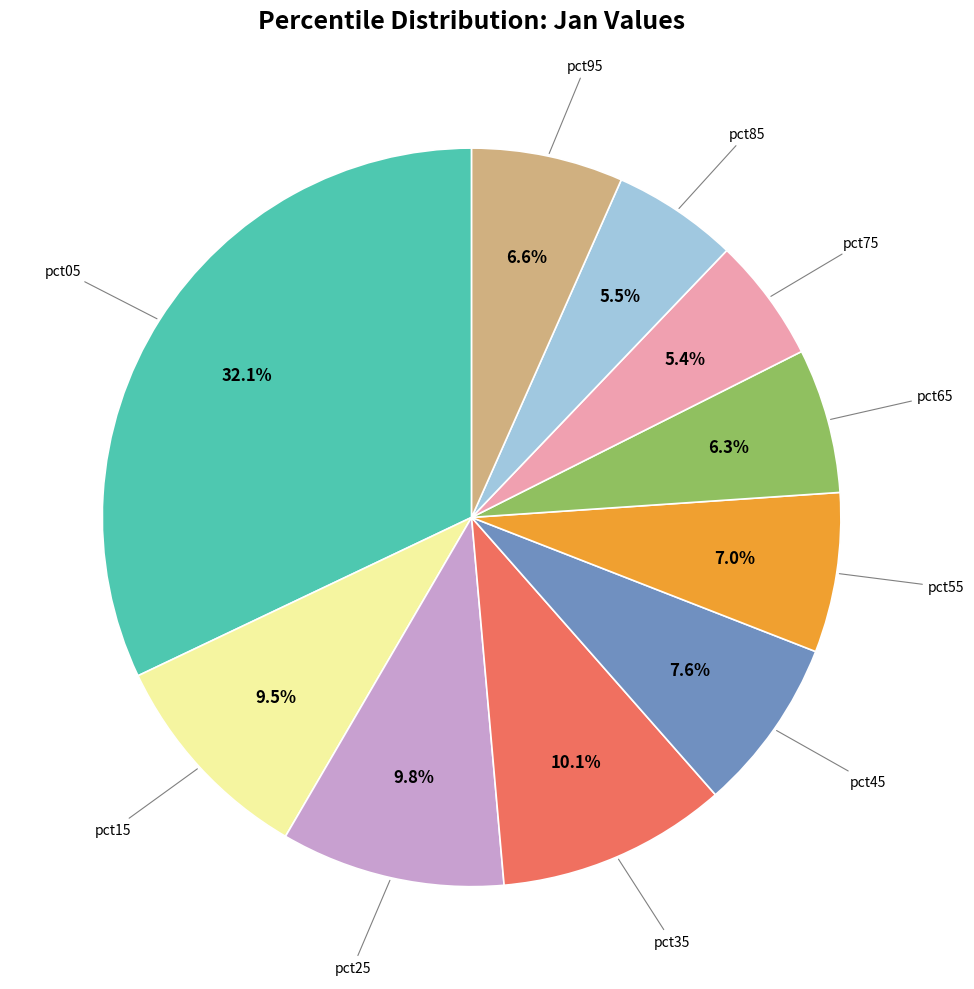

Is there any slice that represents more than half of the pie?

No